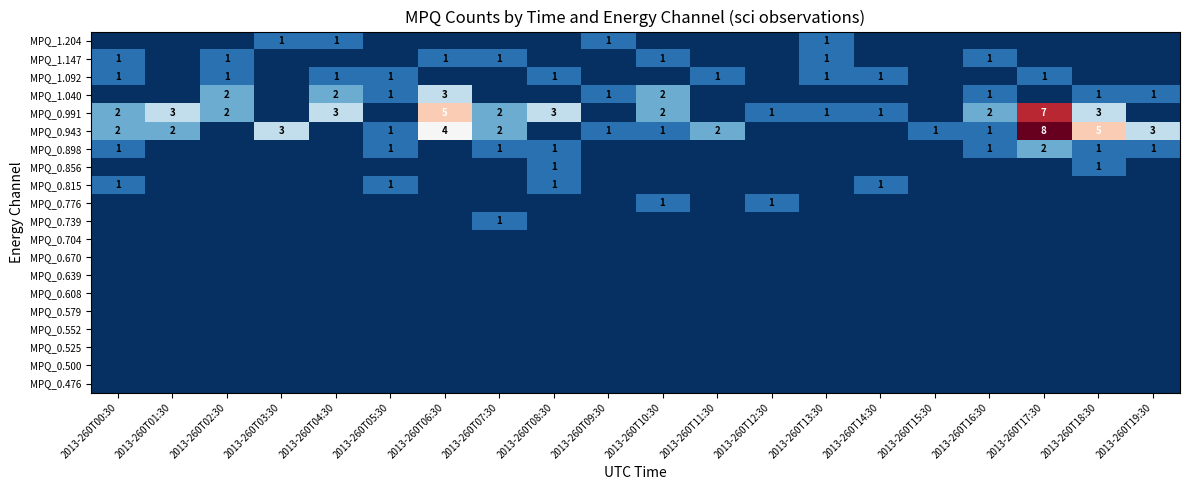

The value of MPQ_1.040 at 2013-260T06:30 is 5. True or false?

False